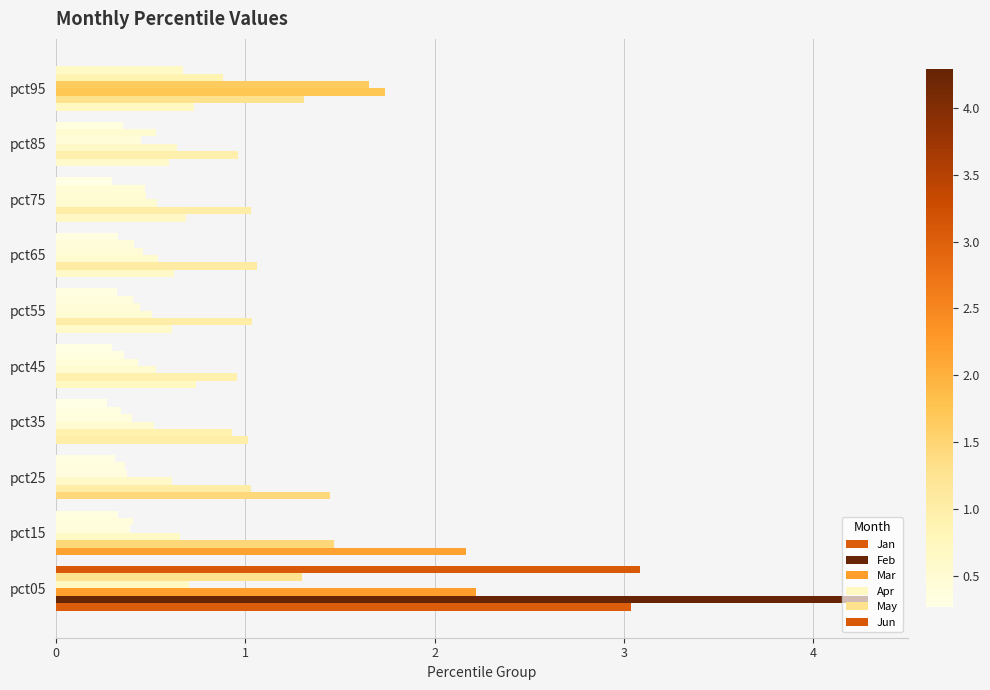

How many distinct data groups are displayed?

6